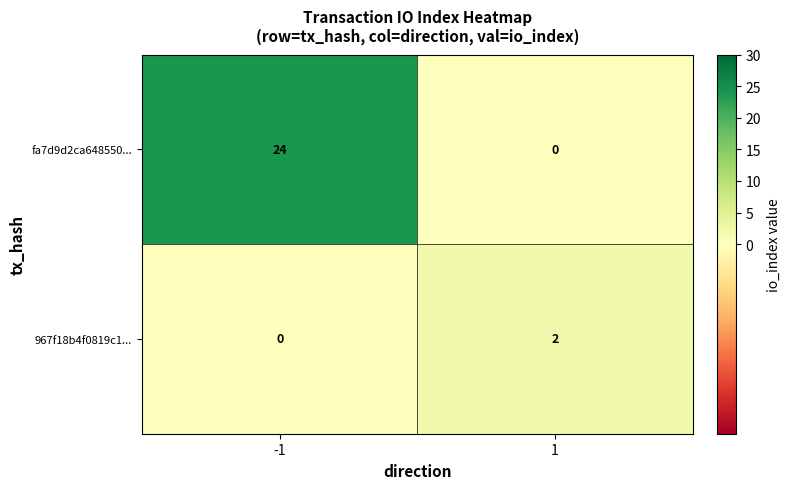

What is the difference between the highest and lowest values at -1?

24